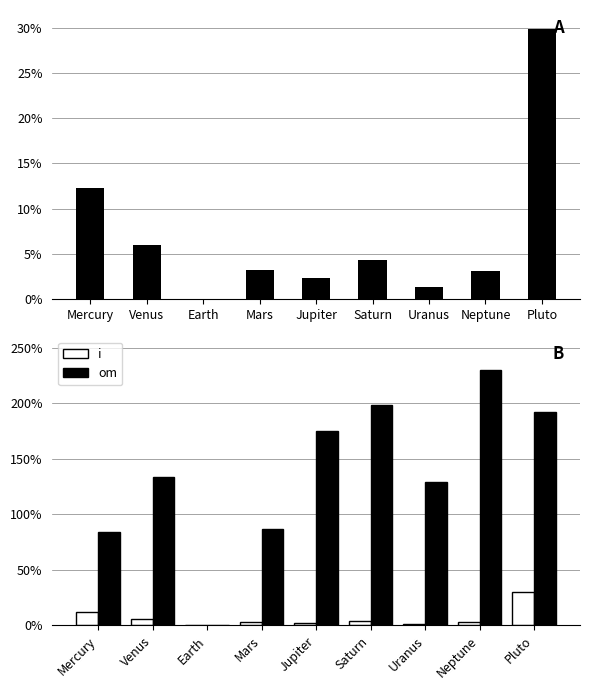

At which category is the sum across all series the highest?

Neptune